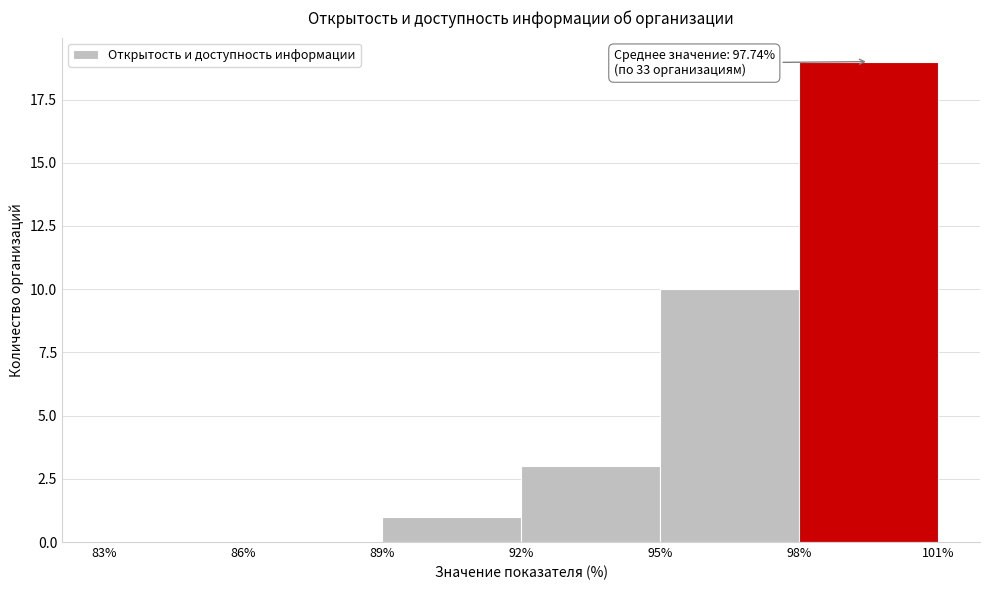

Which range on the x-axis has the tallest bar?

98% to 101%